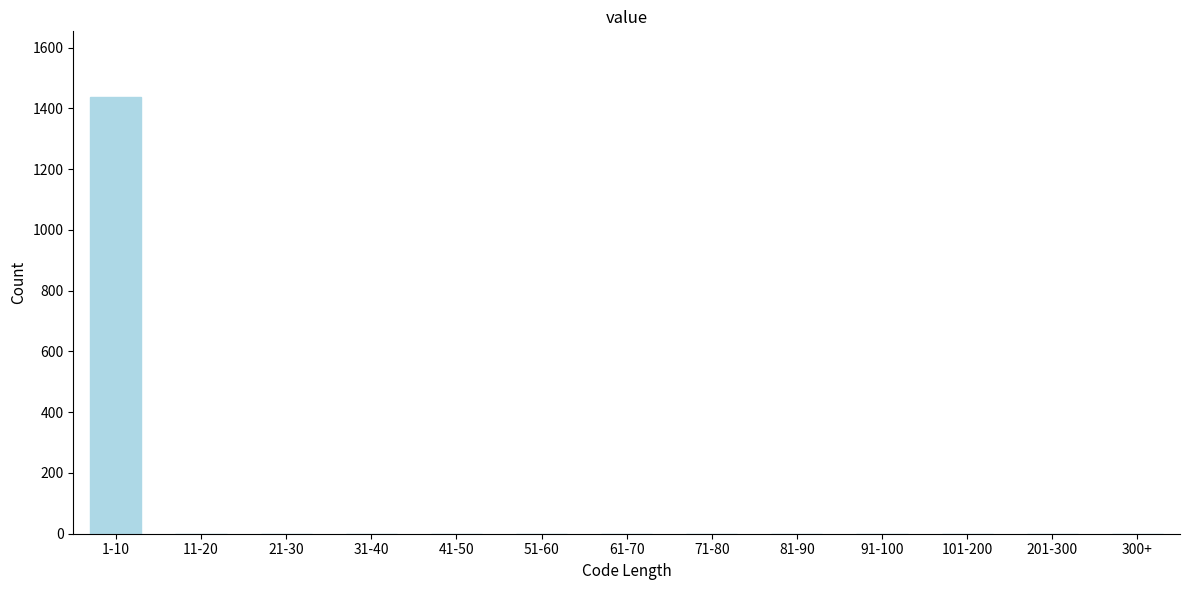

What is the greatest value displayed?

1438